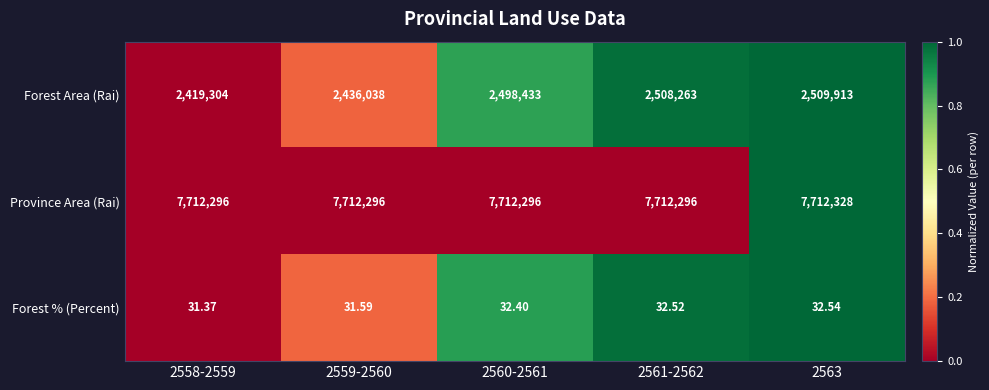

Count the number of categories in the chart.

5